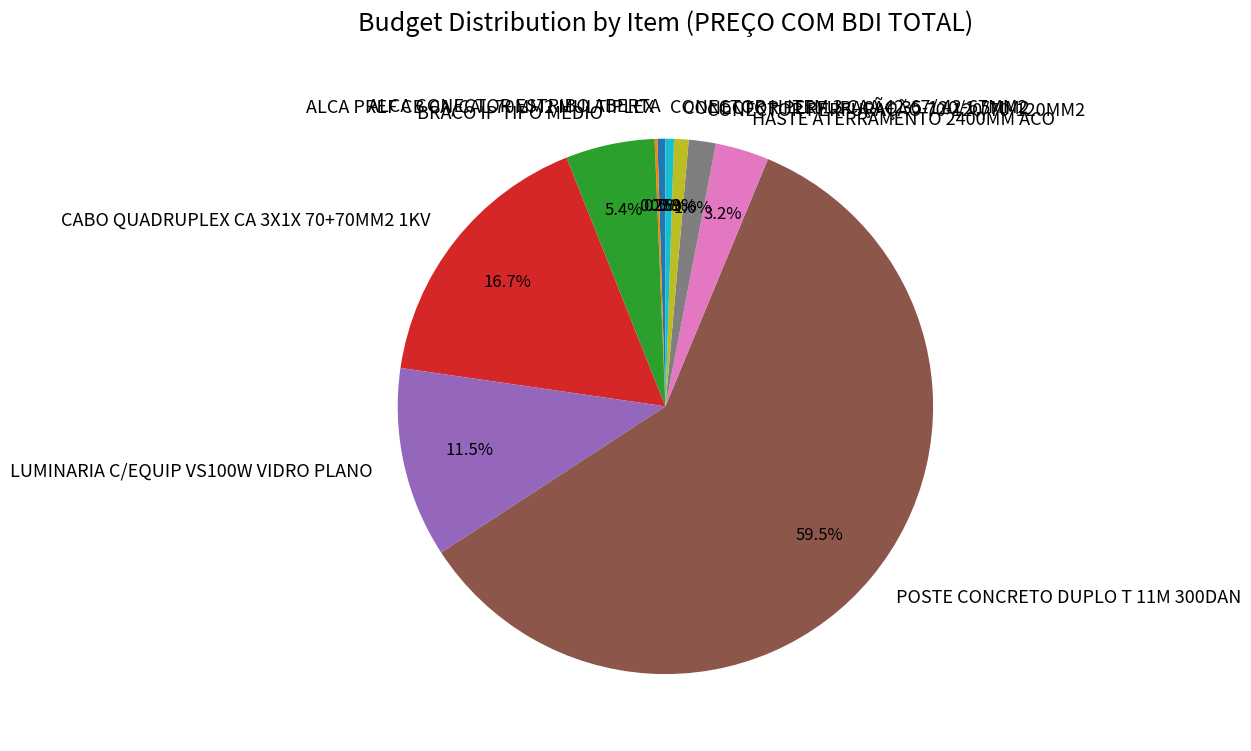

Does any single category account for the majority?

Yes